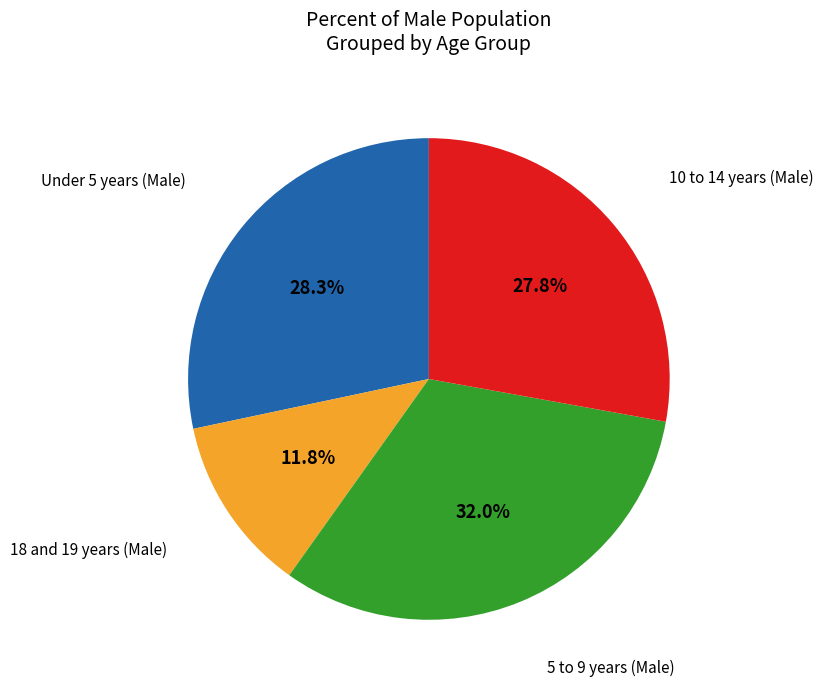

To the nearest percent, what is the difference between the largest and smallest slice percentages?

20%